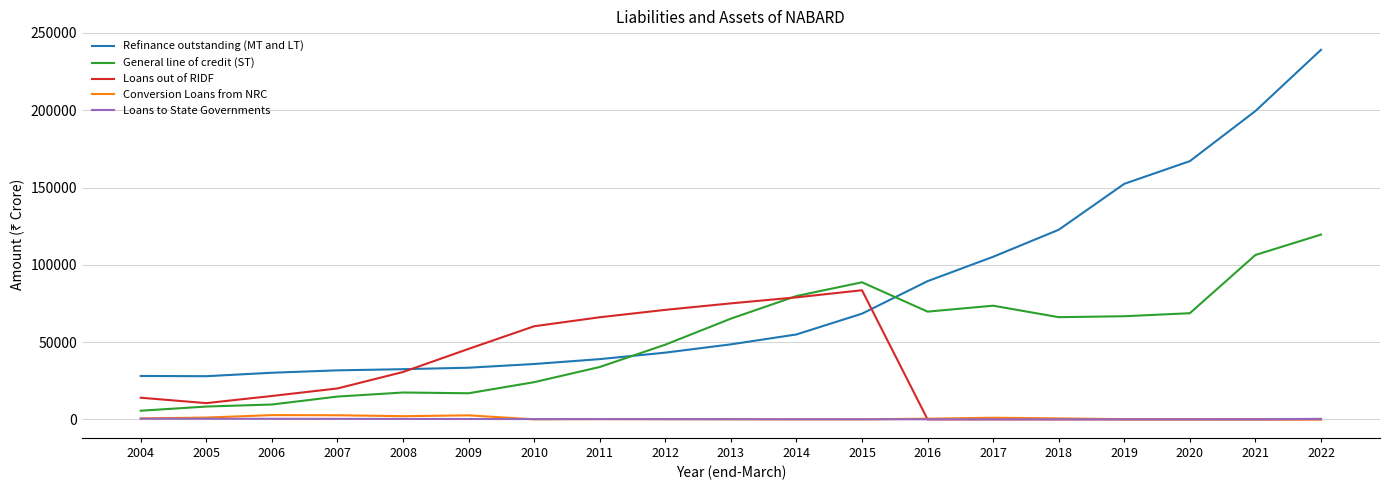

What is the lowest value of the General line of credit (ST) series?

5598